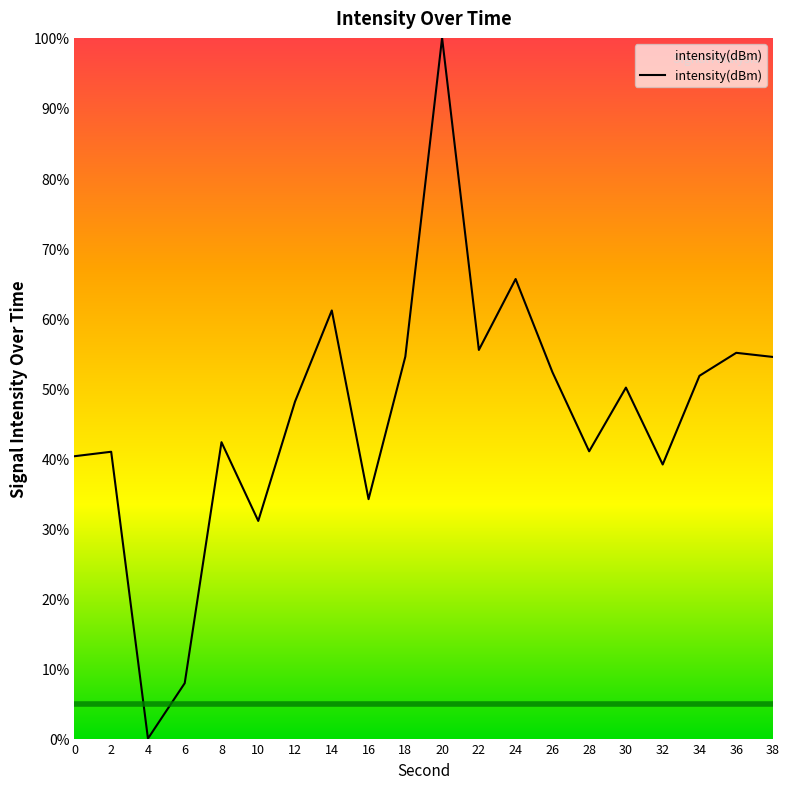

What value does the data have at 30?

50.1